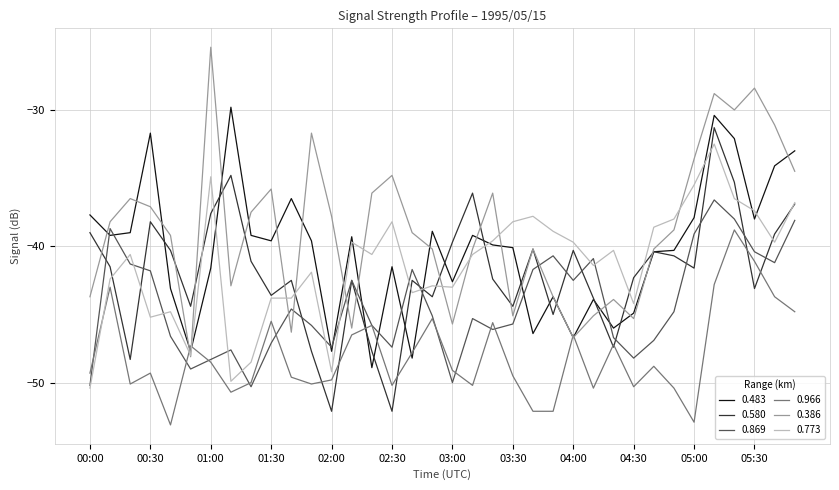

What is the highest value of the 0.386 series?

-25.4